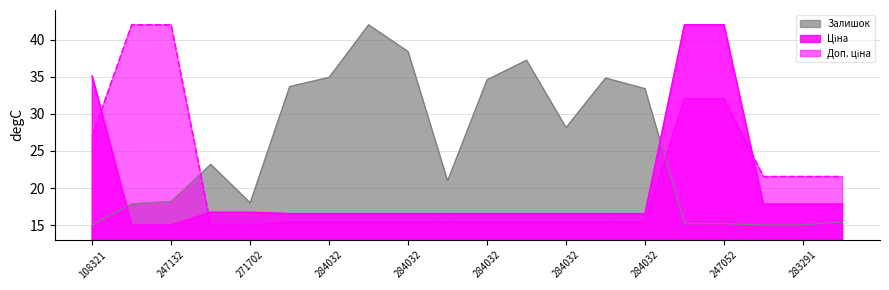

How many values in the Ціна series are below 16?

2